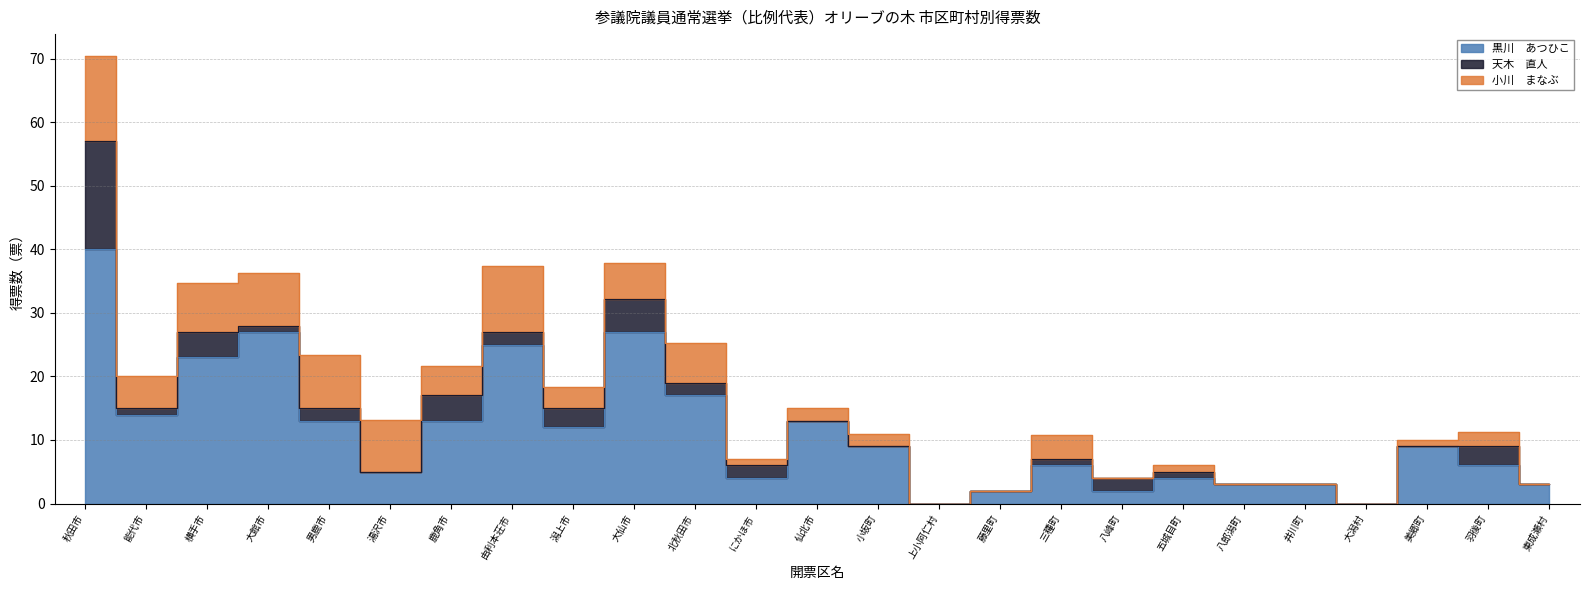

Reading right to left, extract all data points from this chart.

黒川　あつひこ: 3.0	6.0	9.0	0.0	3.0	3.0	4.0	2.0	6.0	2.0	0.0	9.0	13.0	4.0	17.0	27.0	12.0	25.0	13.0	5.0	13.0	27.0	23.0	14.0	40.0
天木　直人: 0.0	3.0	0.0	0.0	0.0	0.0	1.0	2.0	1.0	0.0	0.0	0.0	0.0	2.0	2.0	5.2	3.0	2.0	4.0	0.0	2.0	1.0	4.0	1.0	17.0
小川　まなぶ: 0.0	2.2	1.0	0.0	0.0	0.0	1.0	0.0	3.8	0.0	0.0	2.0	2.1	1.0	6.2	5.6	3.3	10.3	4.7	8.2	8.4	8.3	7.7	5.1	13.4